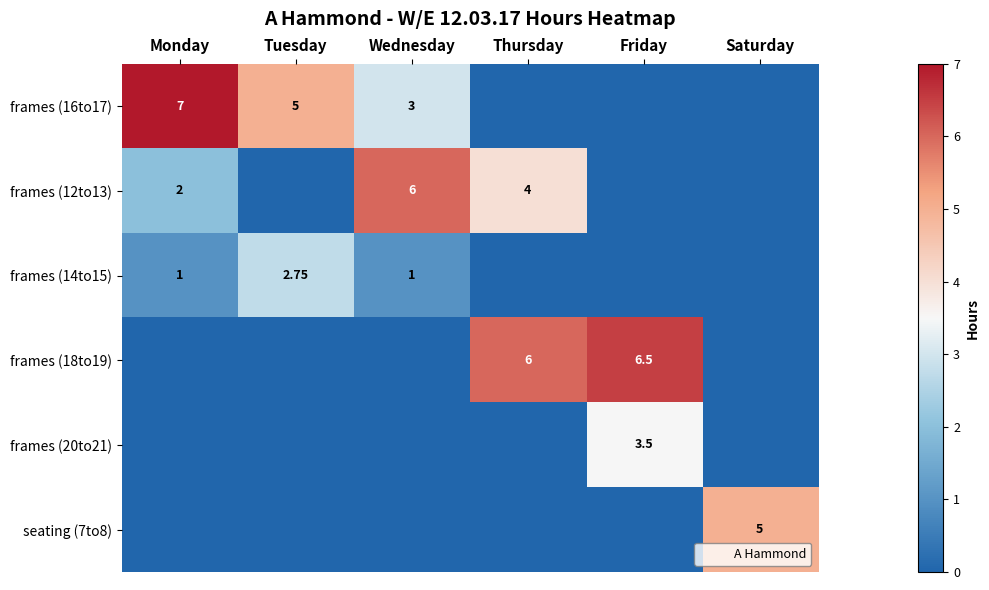

True or false: frames (14to15) has a value of -1.0 at Friday.

False